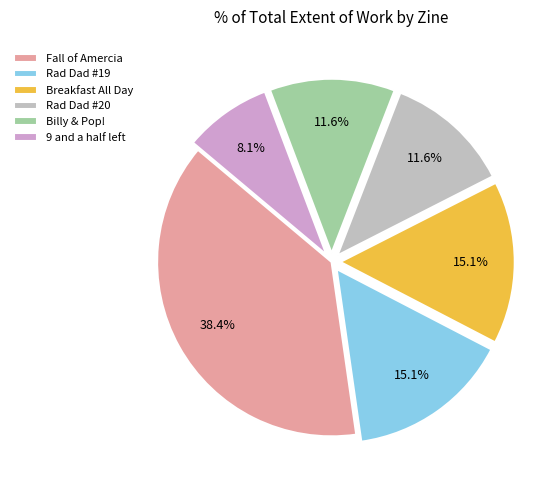

How many slices are in this pie chart?

6